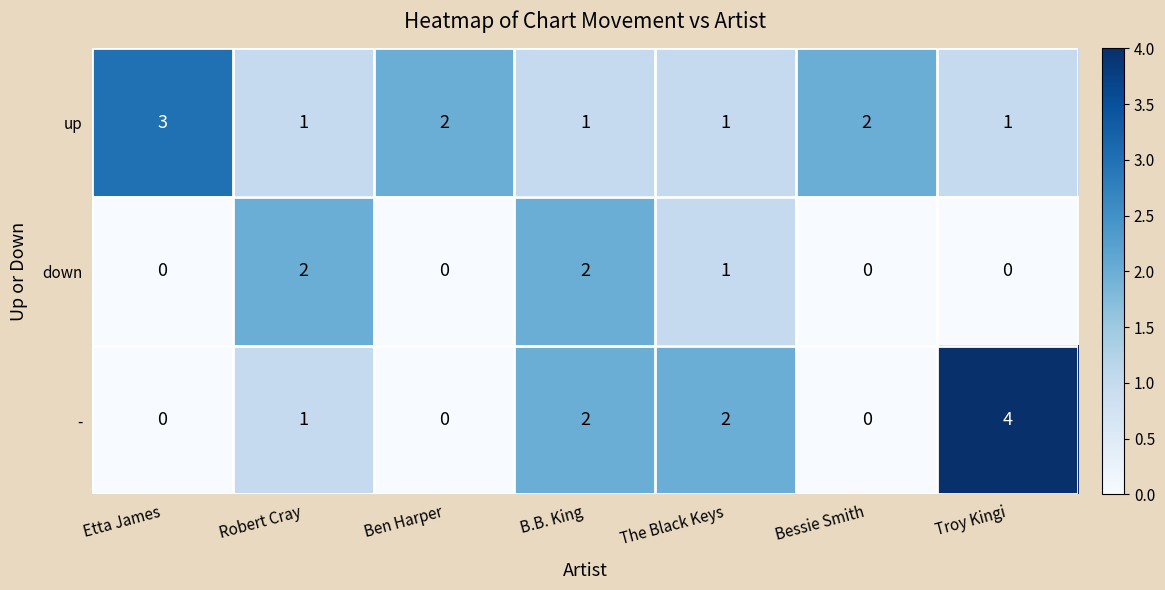

True or false: down has a value of 1 at The Black Keys.

True